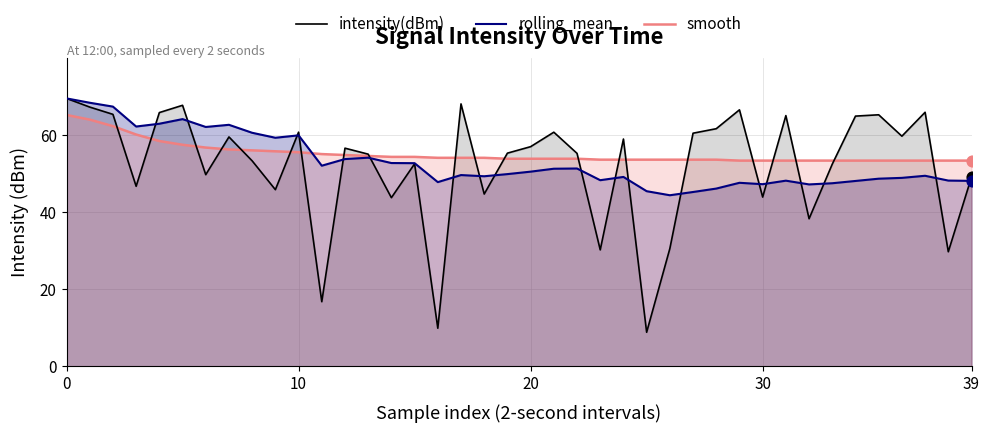

What are all the series names shown in the legend?

intensity(dBm), rolling_mean, smooth